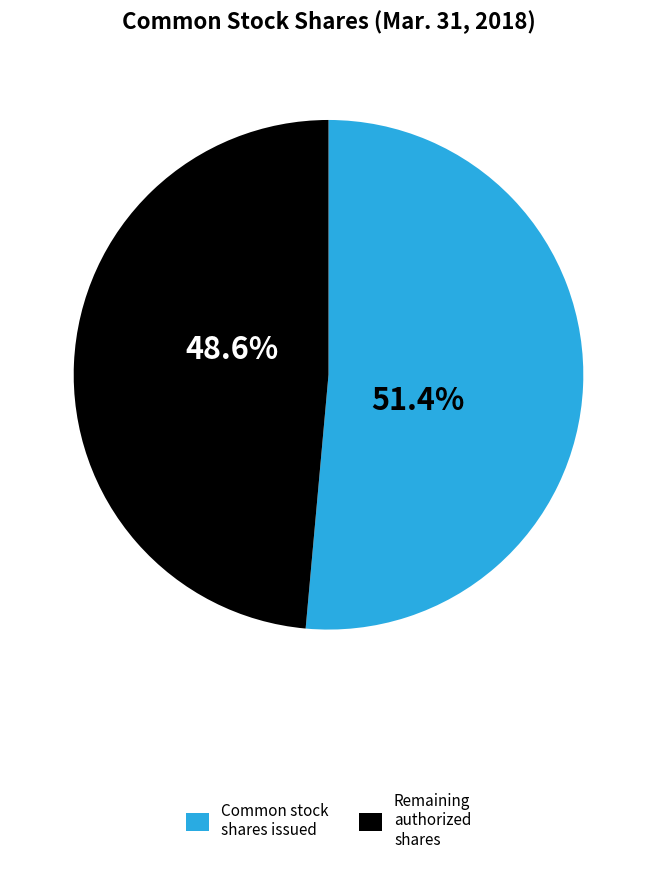

Which category has the biggest portion of the pie?

Common stock shares issued